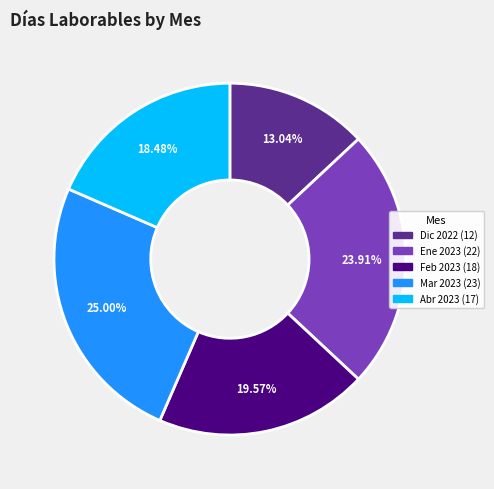

How many slices are in this pie chart?

5